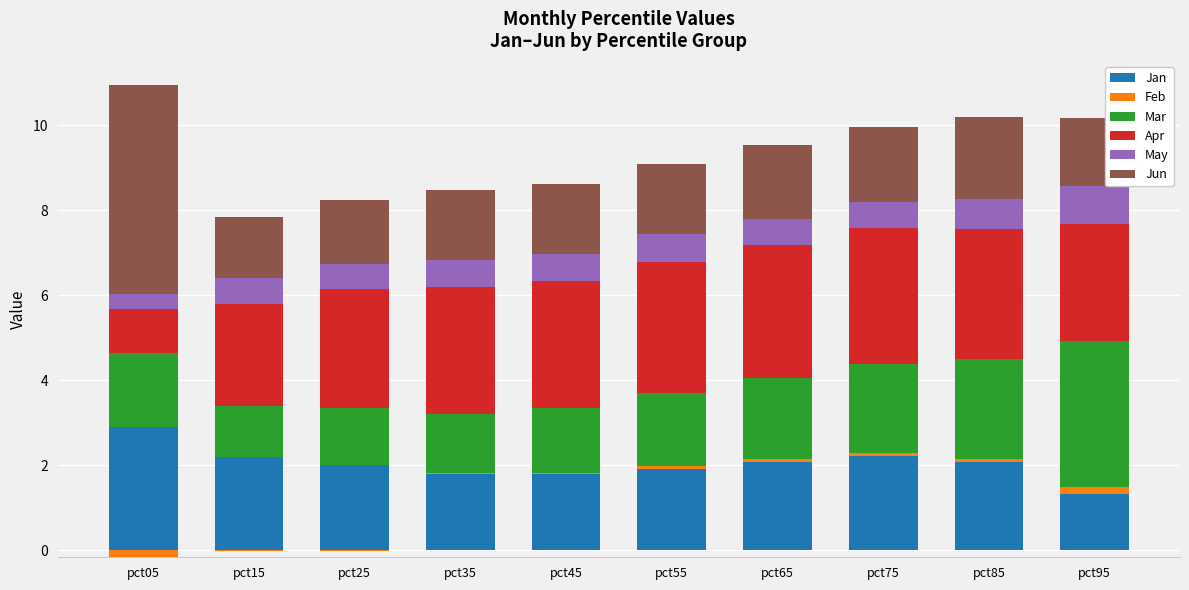

How many bars are there in each group?

6